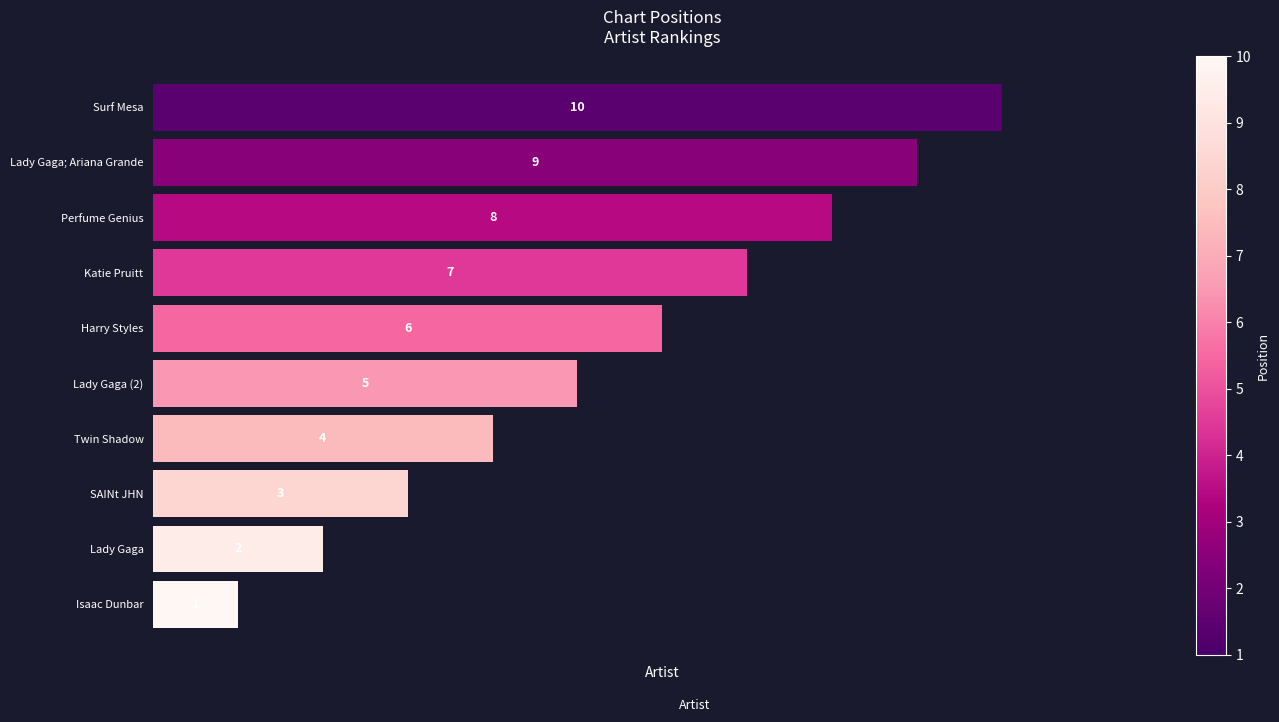

How many series are shown in this chart?

1